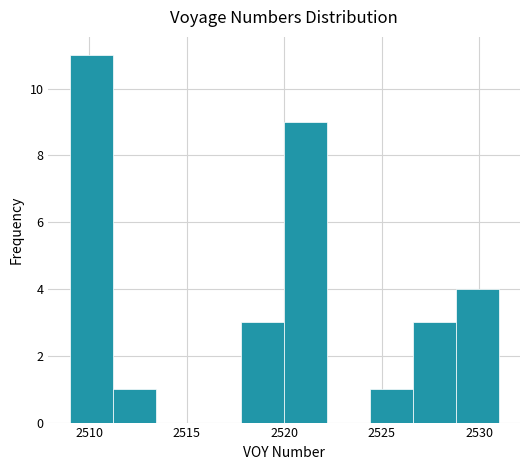

Reading left to right, transcribe this chart: for each bar, give the range it covers on the x-axis and its height. Neither the bar edges nor the heights are printed on the chart, so give them approximately, as read against the axes.

2509.0 to 2511.2: 11
2511.2 to 2513.4: 1
2513.4 to 2515.6: 0
2515.6 to 2517.8: 0
2517.8 to 2520.0: 3
2520.0 to 2522.2: 9
2522.2 to 2524.4: 0
2524.4 to 2526.6: 1
2526.6 to 2528.8: 3
2528.8 to 2531.0: 4